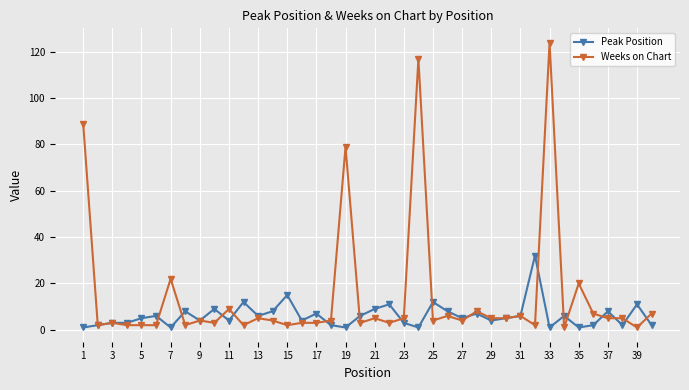

True or false: Weeks on Chart has more than 0 interior local peaks.

True